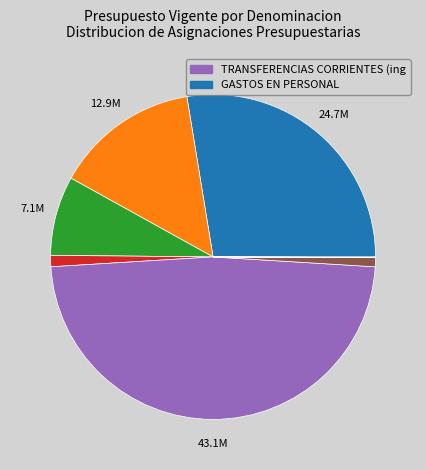

Does any single category account for the majority?

No